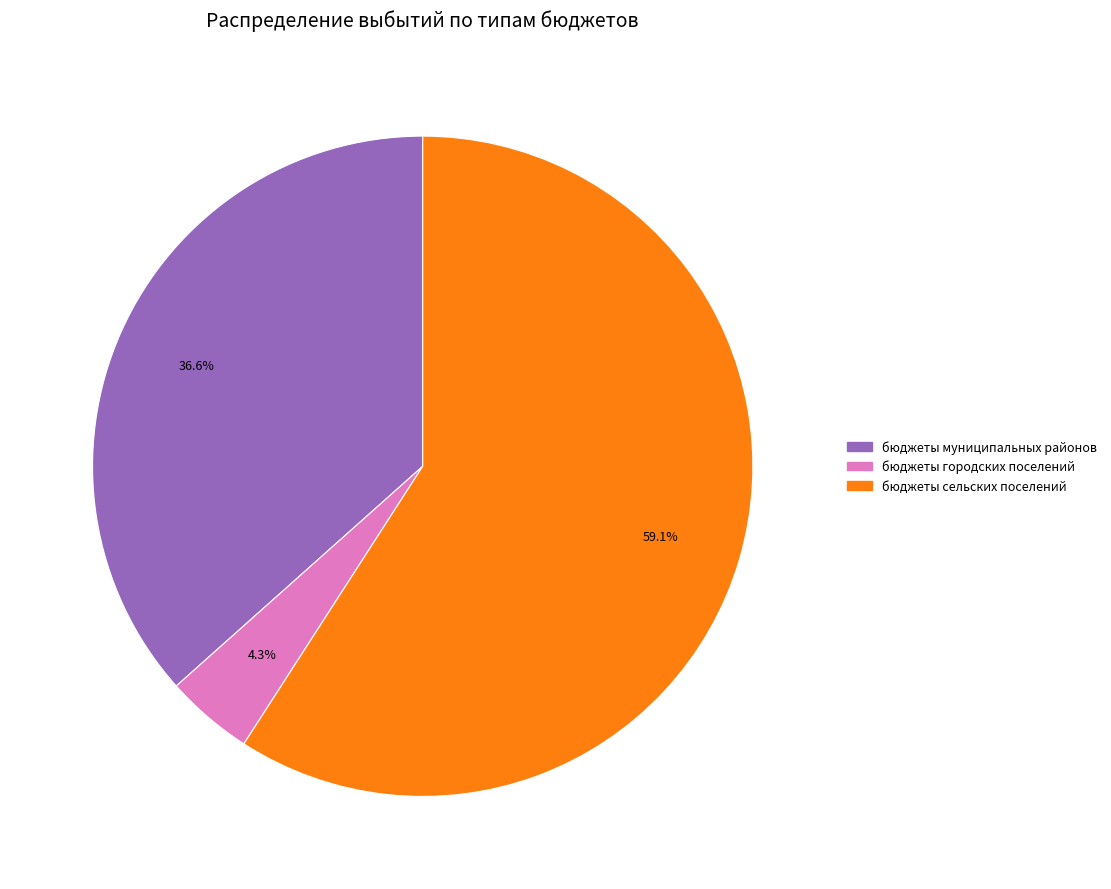

Combined, what portion of the pie is бюджеты сельских поселений and бюджеты муниципальных районов?

95.7%